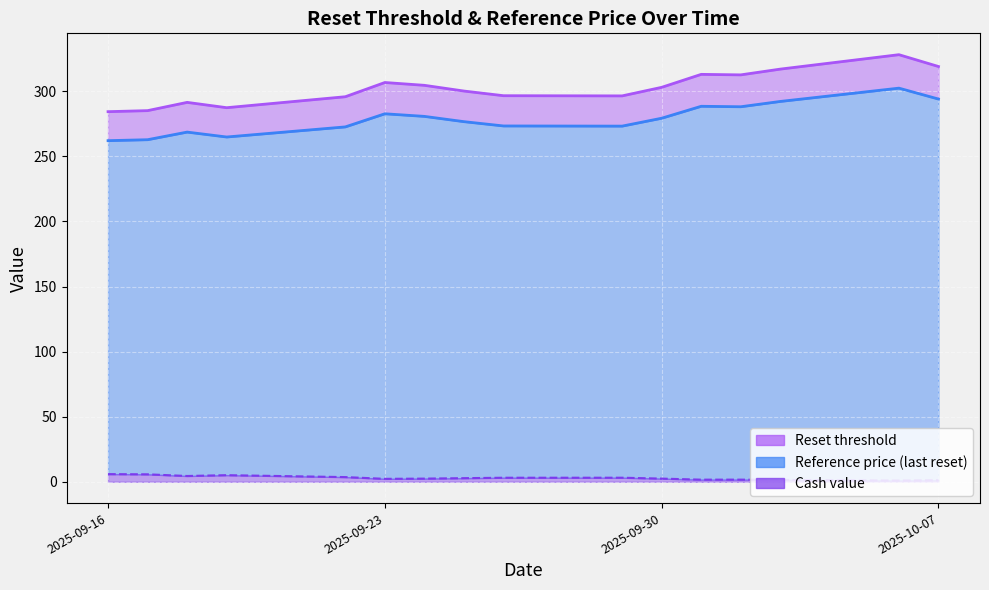

What is the difference between the second highest and minimum values in the Reference price (last reset) series?

32.0